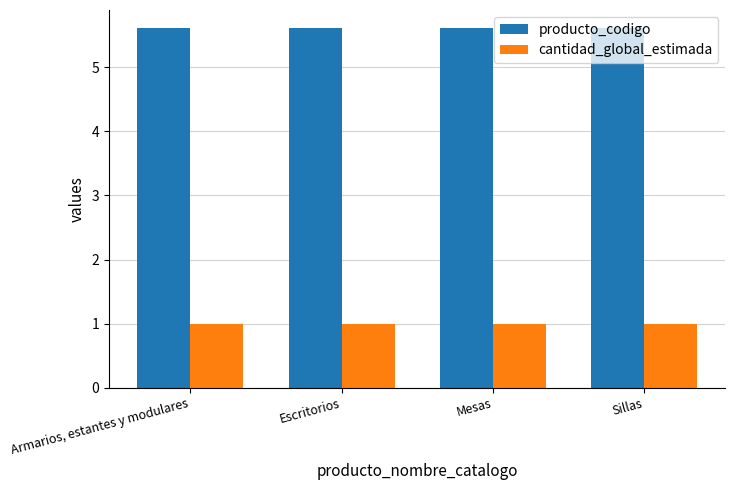

Reading left to right, list all the values displayed in this chart.

producto_codigo: 5.6	5.6	5.6	5.6
cantidad_global_estimada: 1.0	1.0	1.0	1.0